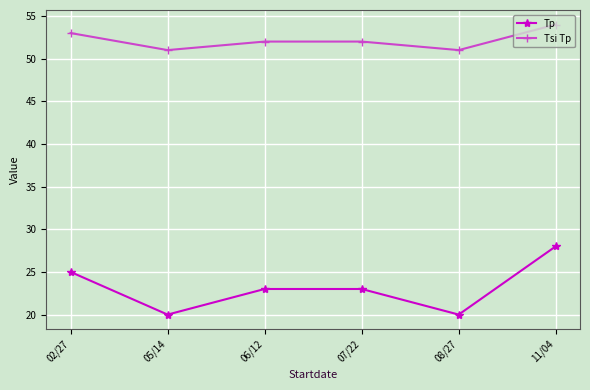

How many categories are shown in the chart?

6